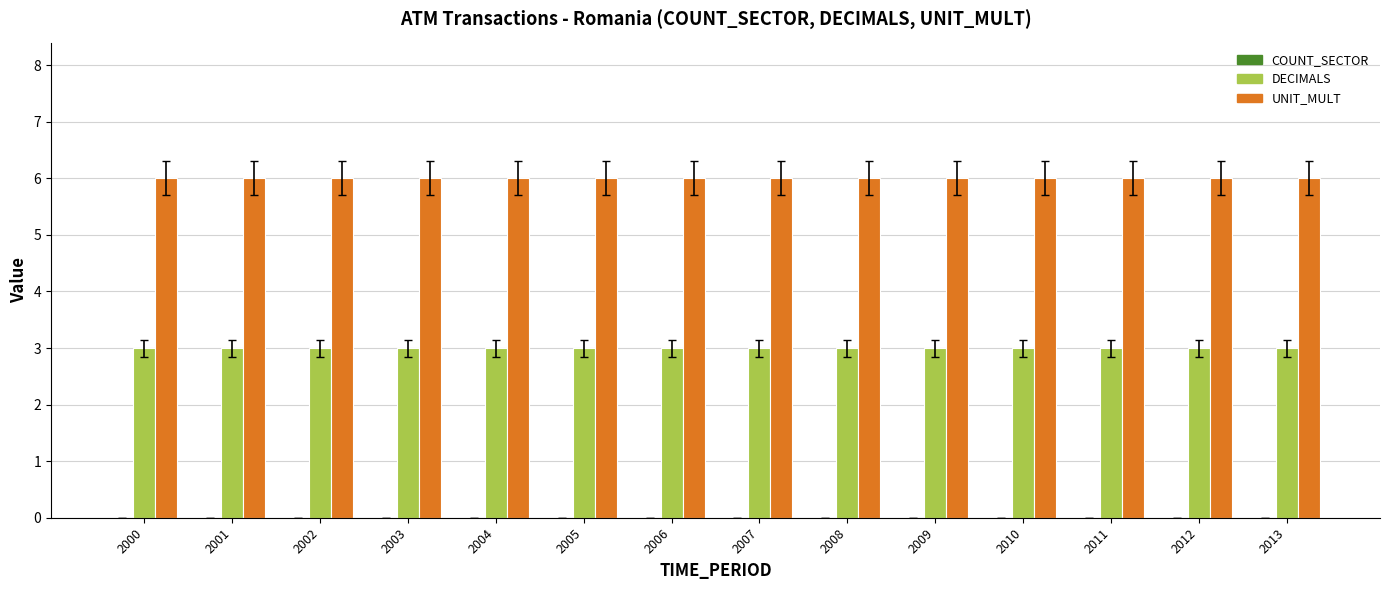

What is the minimum value for DECIMALS?

3